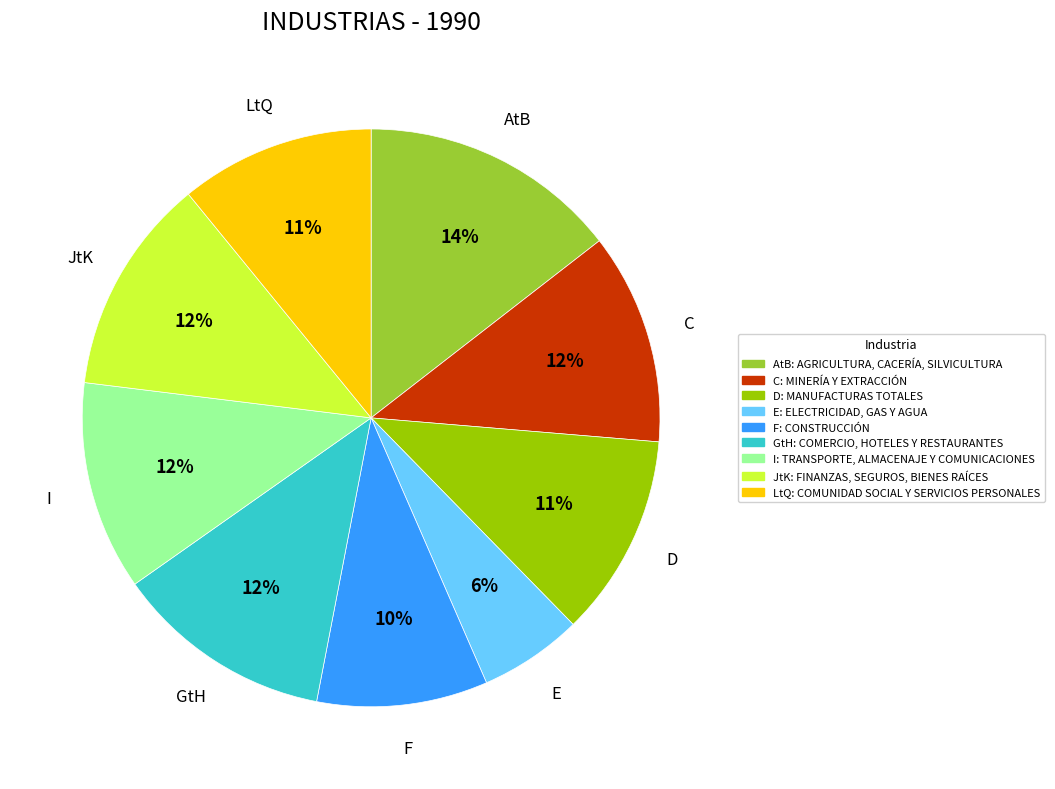

Is there a majority slice in this chart?

No